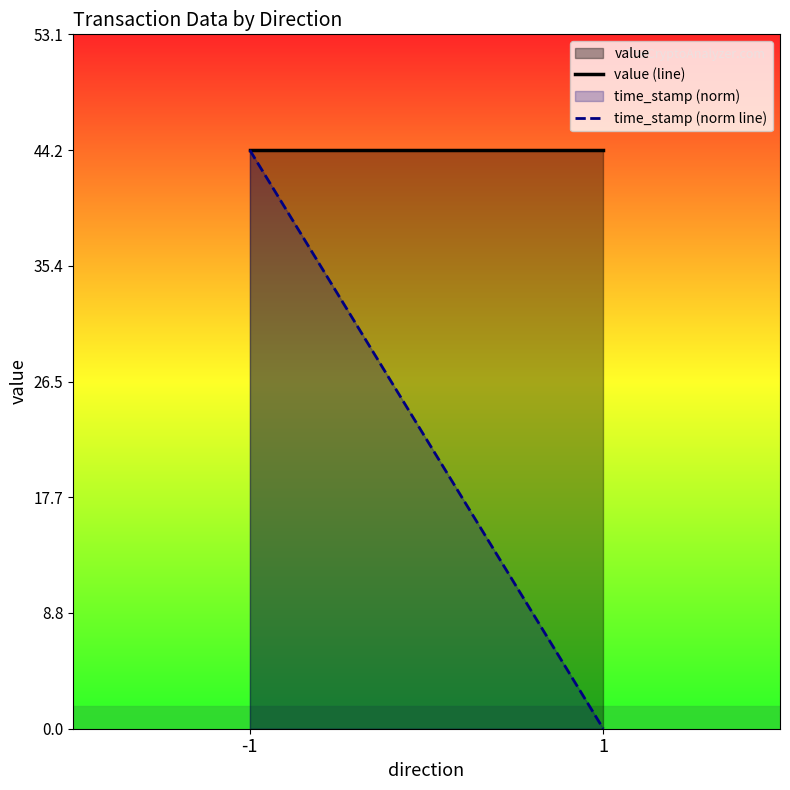

At which label does time_stamp (norm line) first exceed 44?

-1